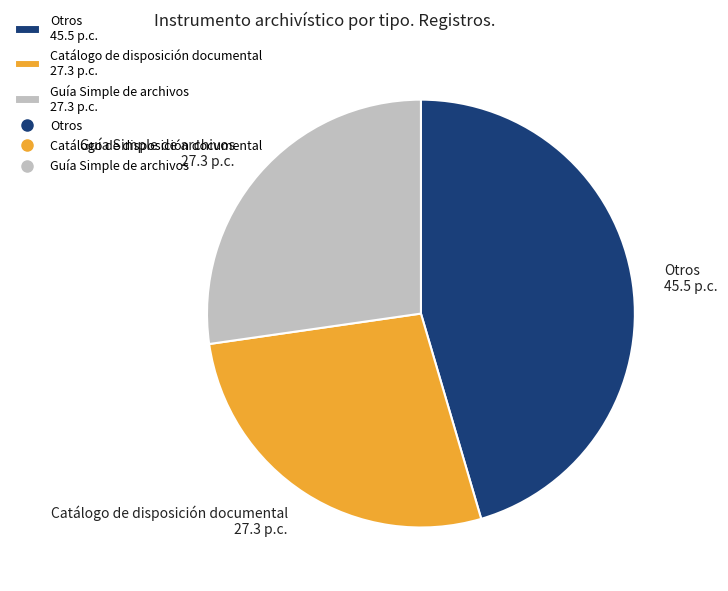

Is it true that Guía Simple de archivos 27.3 p.c. is 27% of the pie?

True